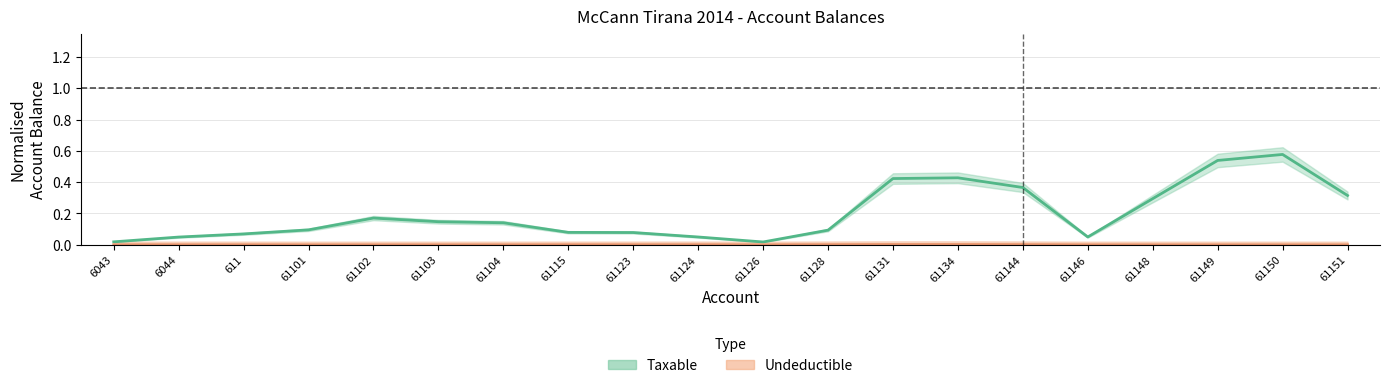

At how many categories does at least one series exceed 0?

20